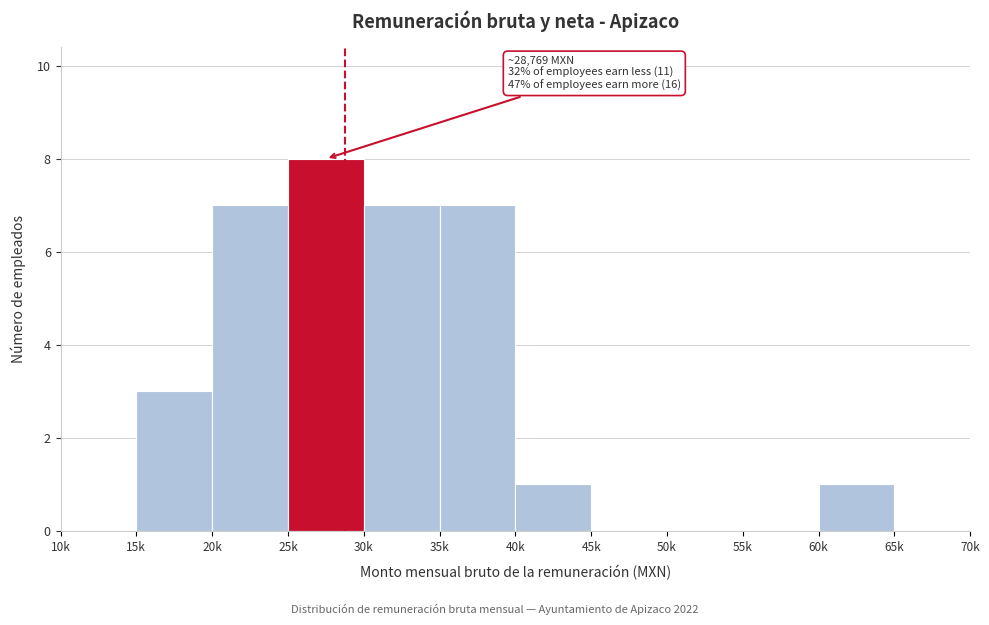

Reading left to right, extract all data points from this chart.

10k=0	15k=3	20k=7	25k=8	30k=7	35k=7	40k=1	45k=0	50k=0	55k=0	60k=1	65k=0